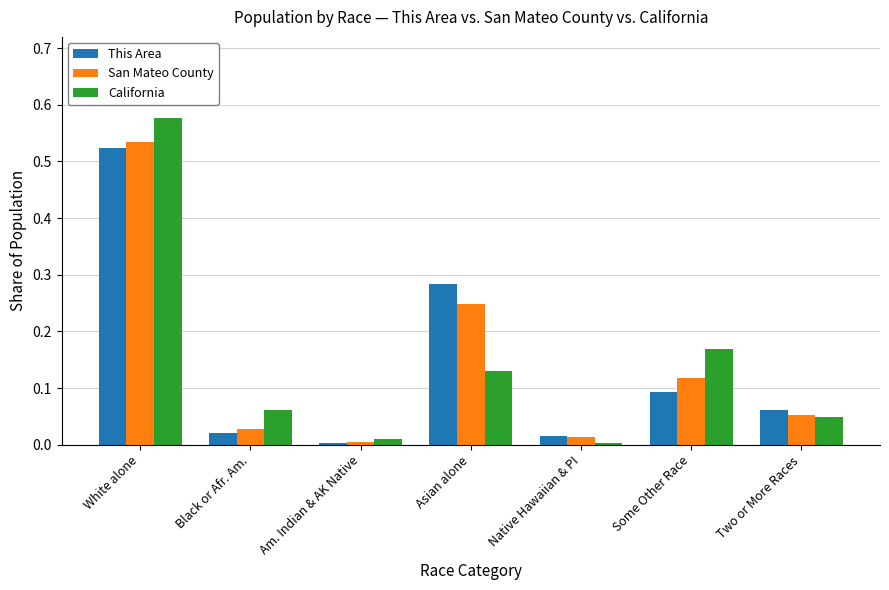

What is the sum of all California values?

1.0